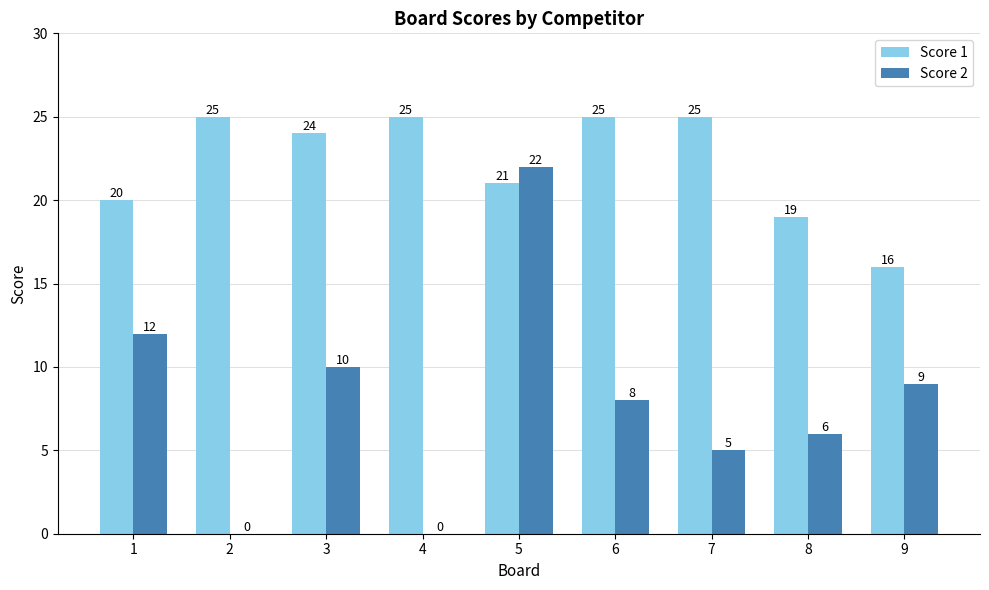

At which category is the sum across all series the highest?

5